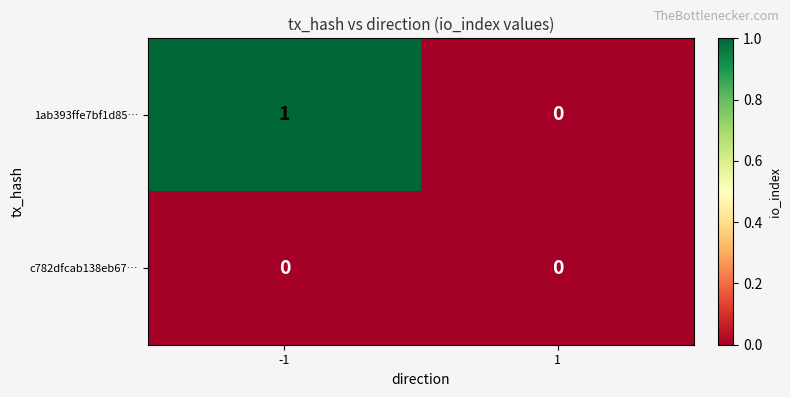

Rank the series at -1 from lowest to highest value.

c782dfcab138eb67…, 1ab393ffe7bf1d85…